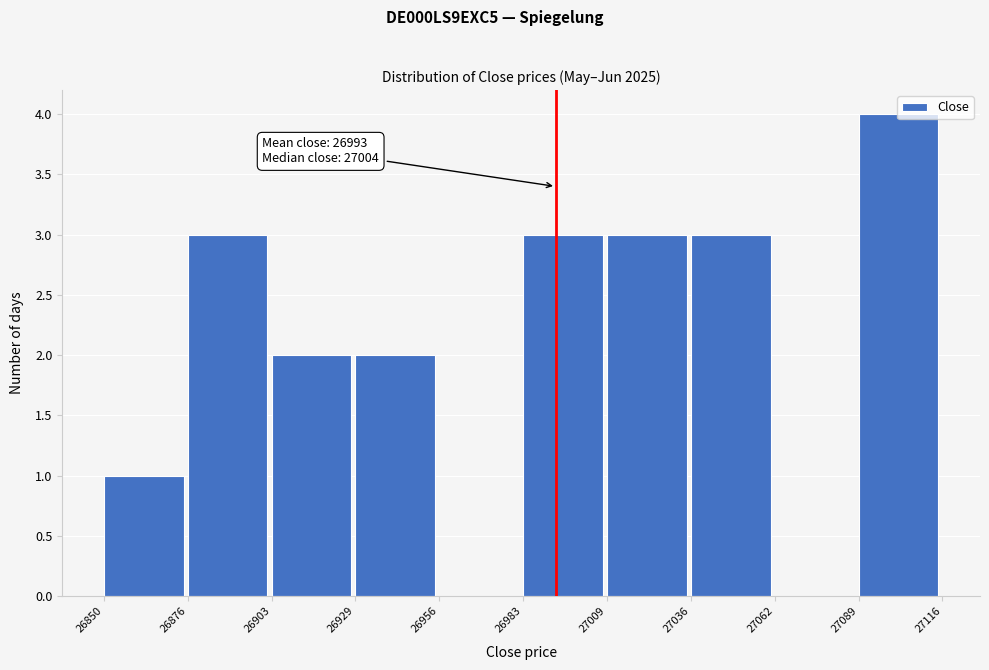

Which range on the x-axis has the tallest bar?

27089 to 27116